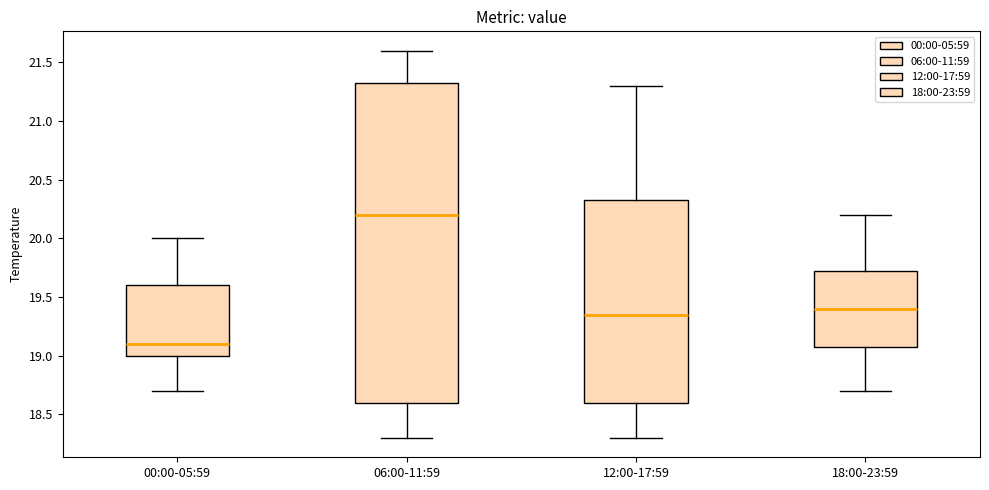

Where is the upper edge of the box for 00:00-05:59 on the y-axis? The values are not printed on the chart, so give them approximately, as read against the axis.

19.60